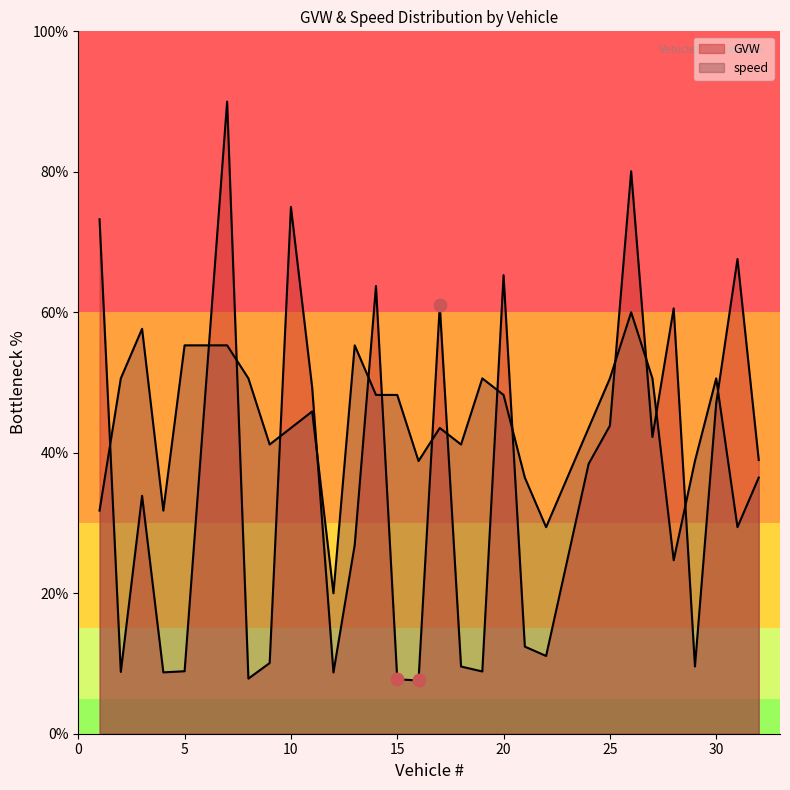

At how many categories does at least one series exceed 86?

1